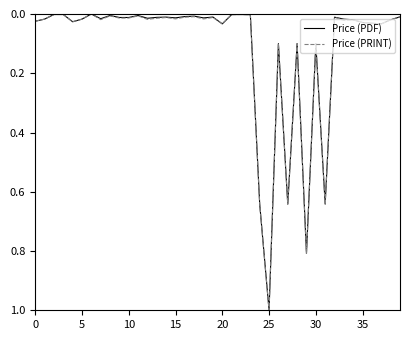

Does the chart display data point markers on the line(s)?

No